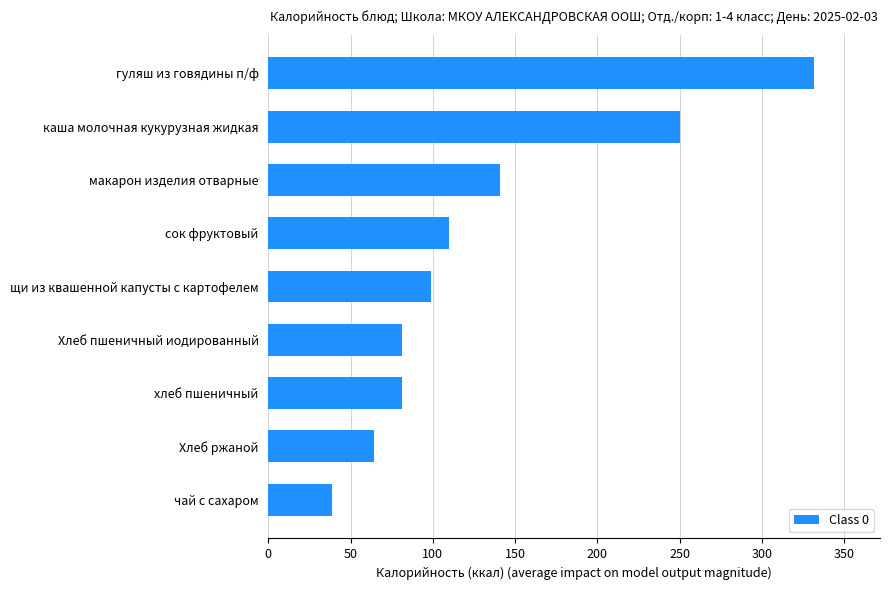

Are the bars horizontal?

Yes